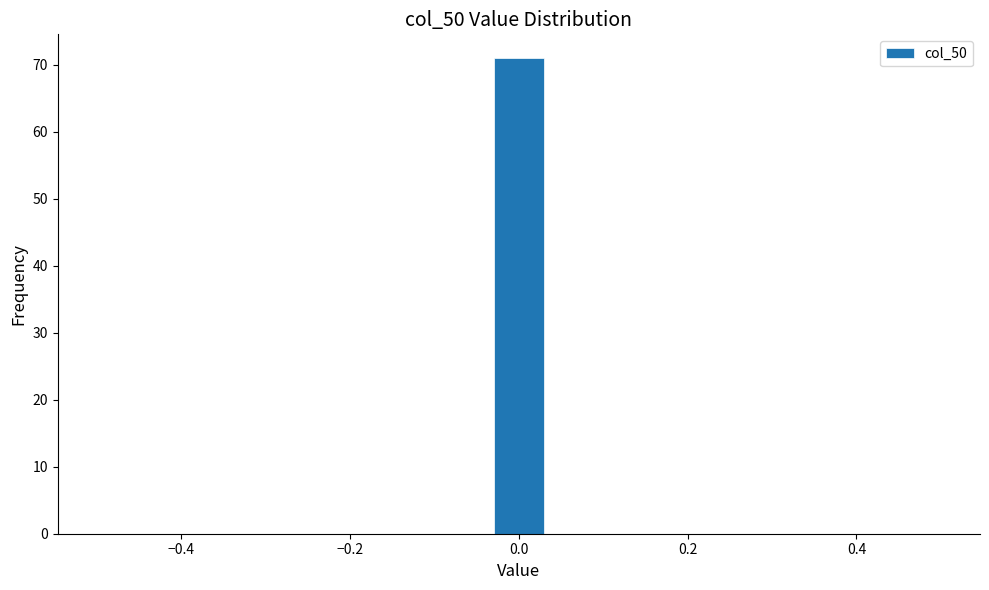

Read against the x-axis, roughly where is the centre of the tallest bar?

0.00